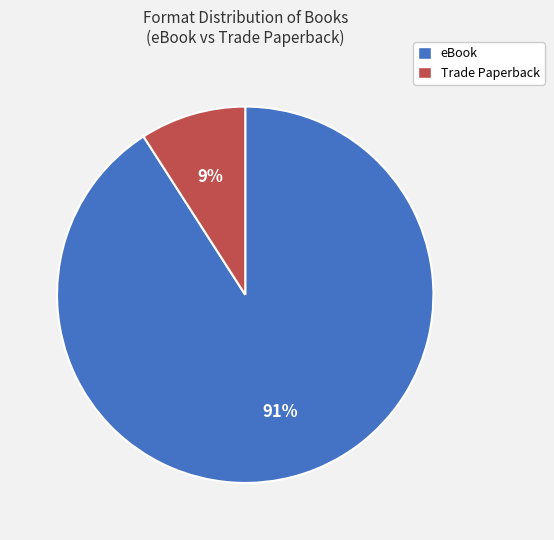

Which category accounts for the majority?

eBook